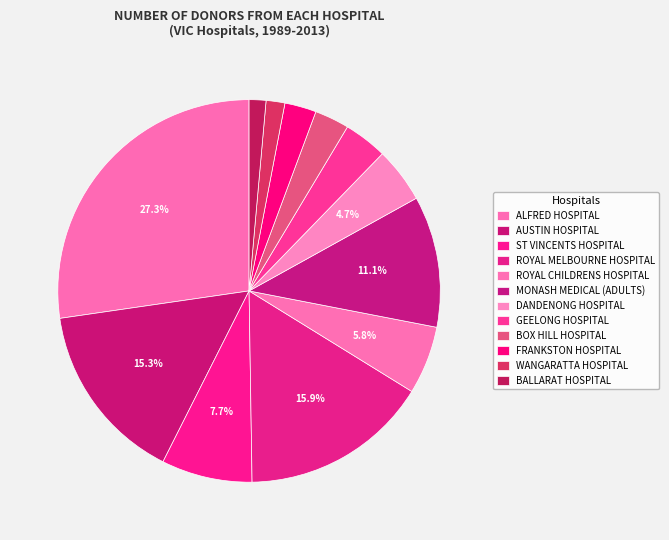

To the nearest percent, what percentage of the pie is ALFRED HOSPITAL?

27%